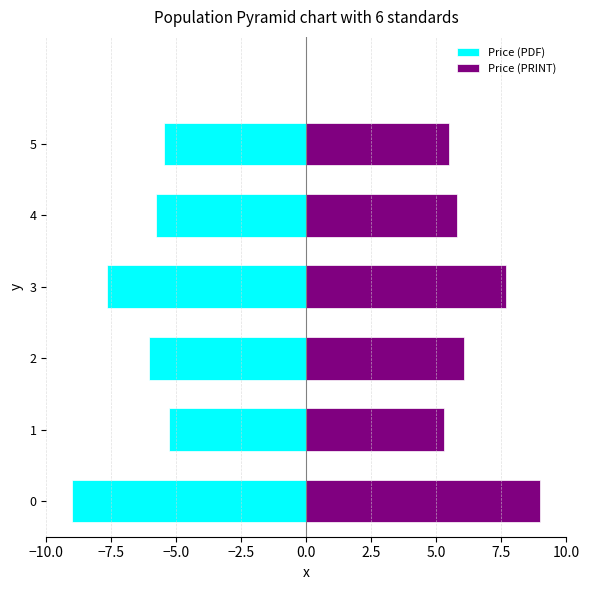

The value of Price (PRINT) at 3 is 12.6. True or false?

False